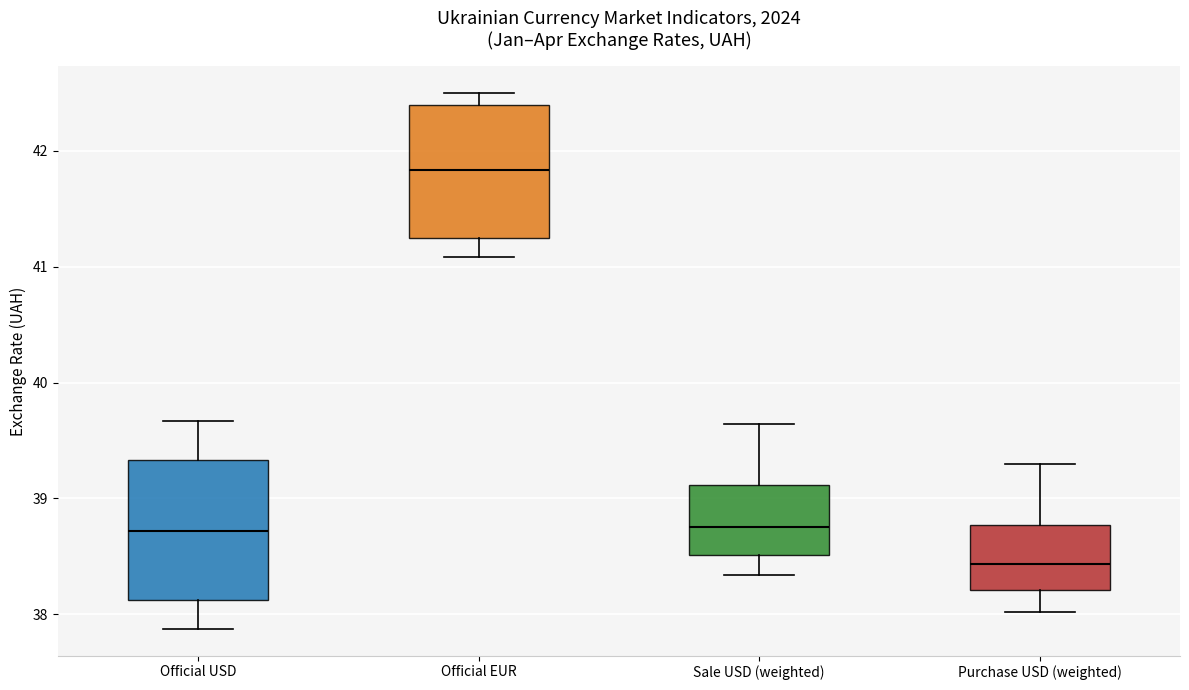

Which box has the lowest median line?

Purchase USD (weighted)